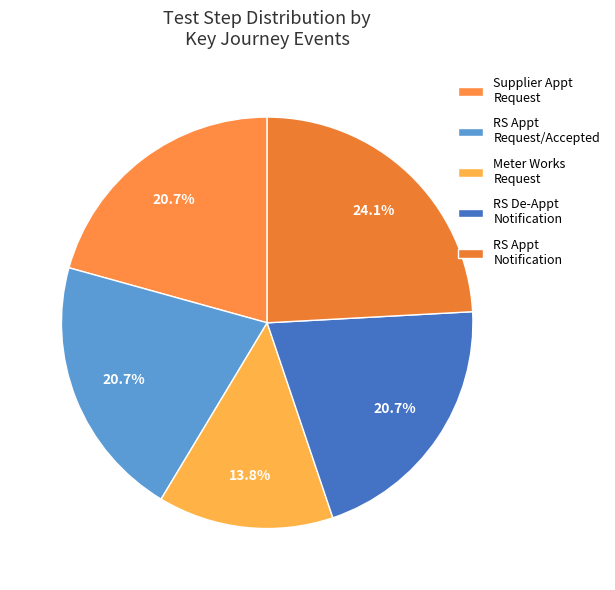

How many slices are in this pie chart?

5